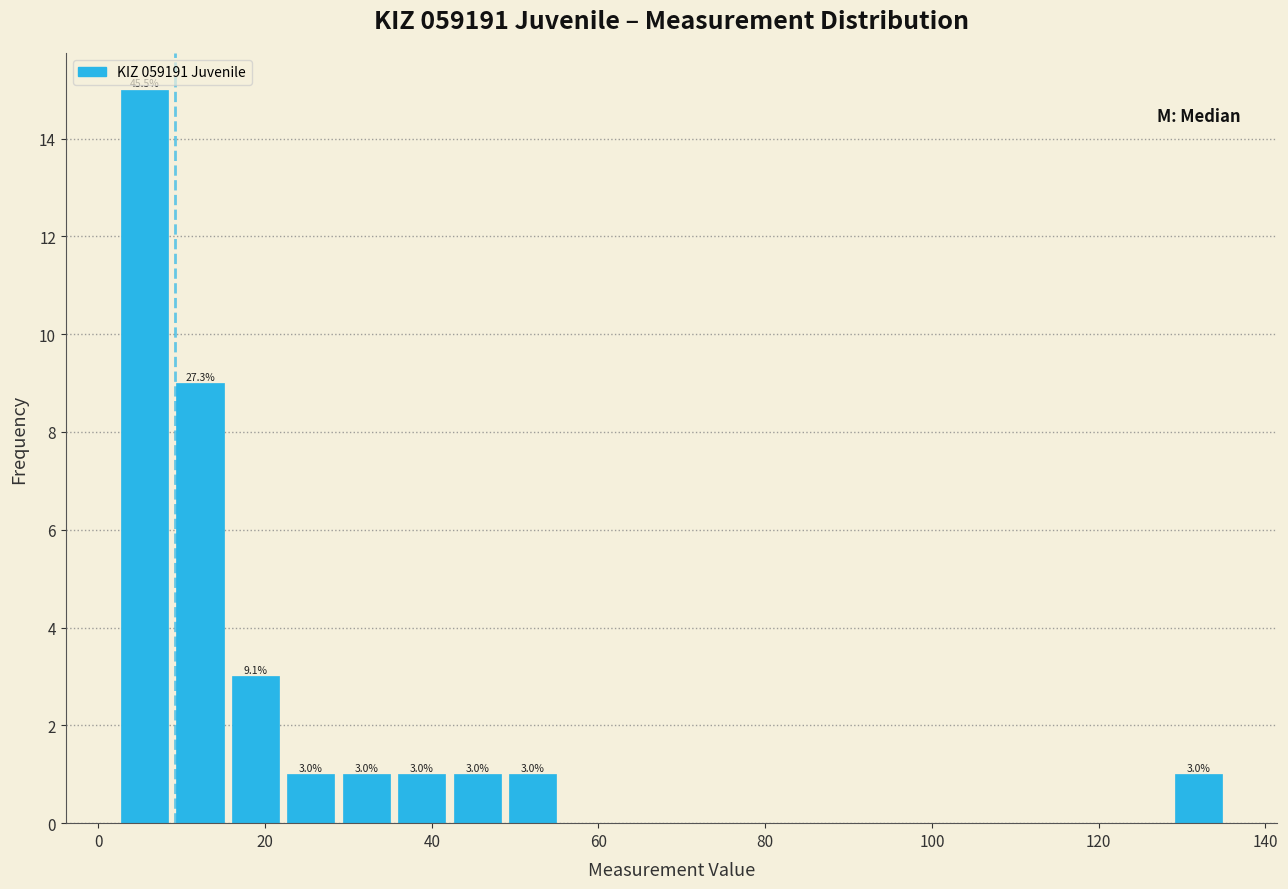

Read against the x-axis, roughly where is the centre of the tallest bar?

6